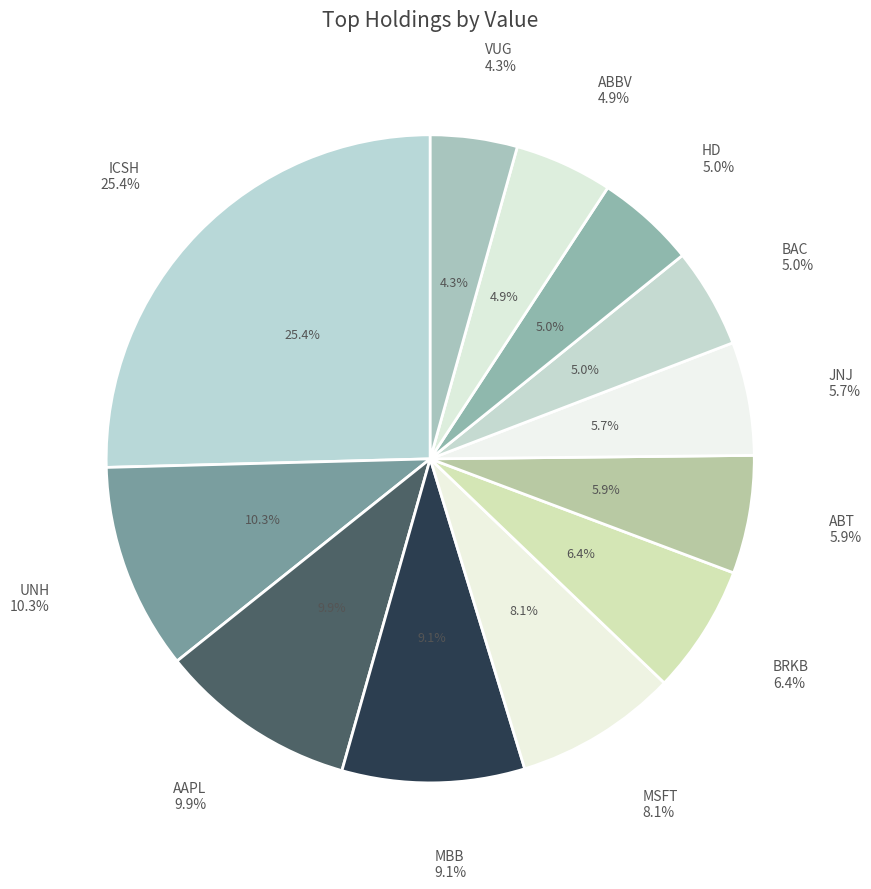

Is it true that ABBV is 1% of the pie?

False